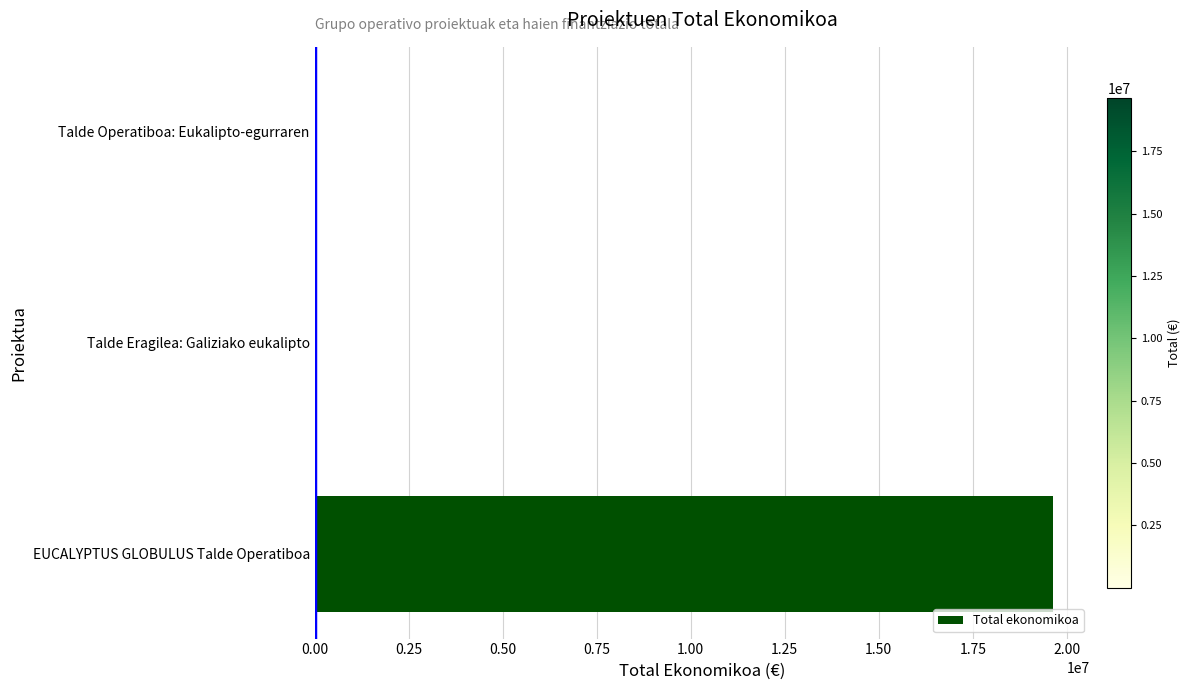

Where is the data nearest to the value 9822458?

Talde Eragilea: Galiziako eukalipto